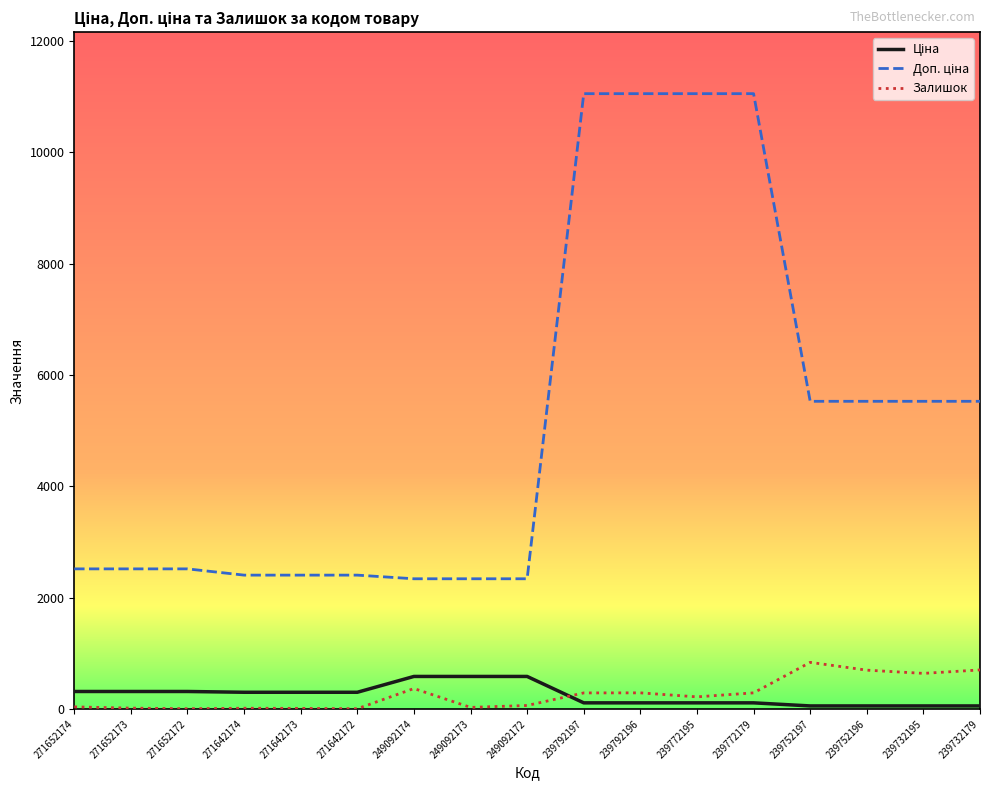

What is the maximum value shown in the chart?

11055.0